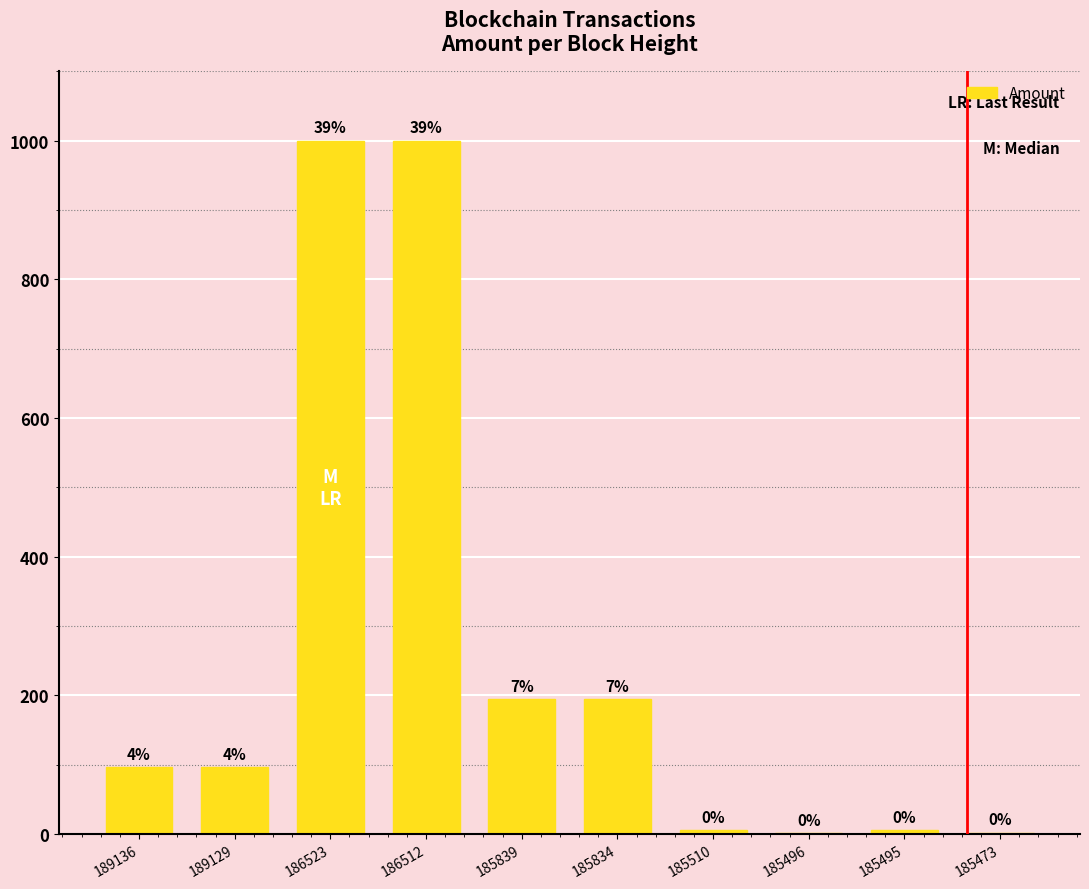

At which category does the chart reach its minimum across all series?

185496